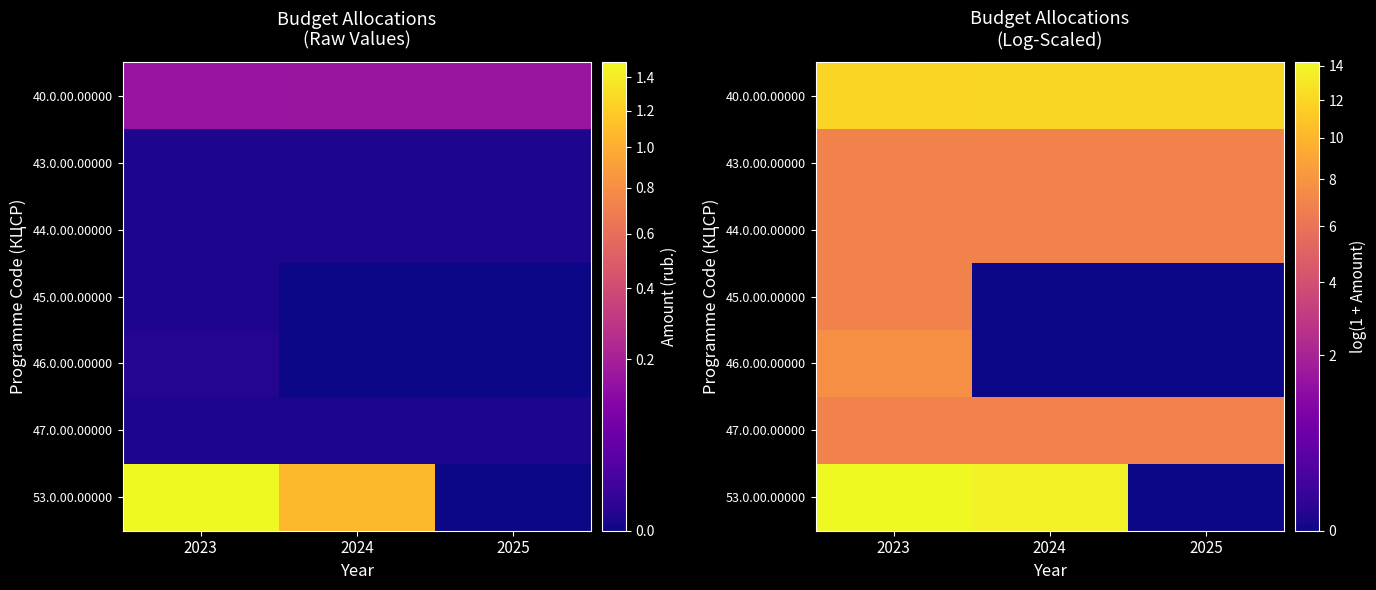

True or false: 44.0.00.00000 has a value of 6.9 at 2025.

True